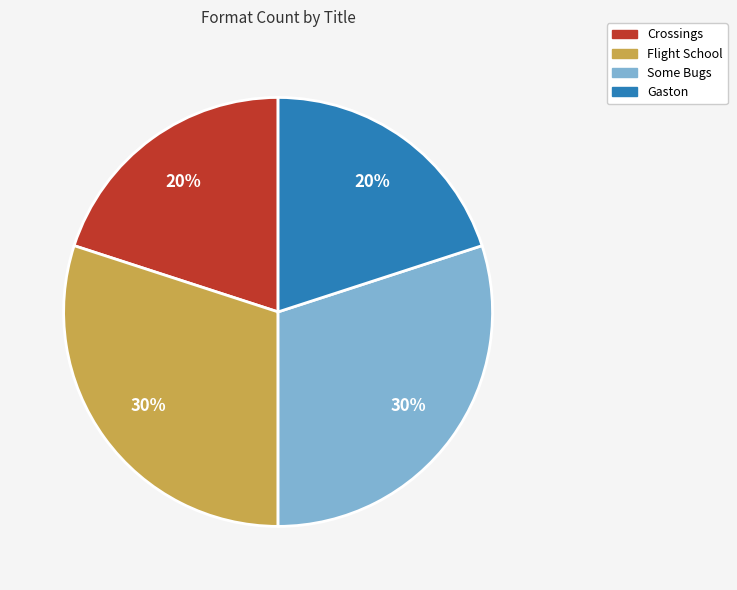

Which has a higher value, Crossings or Flight School?

Flight School